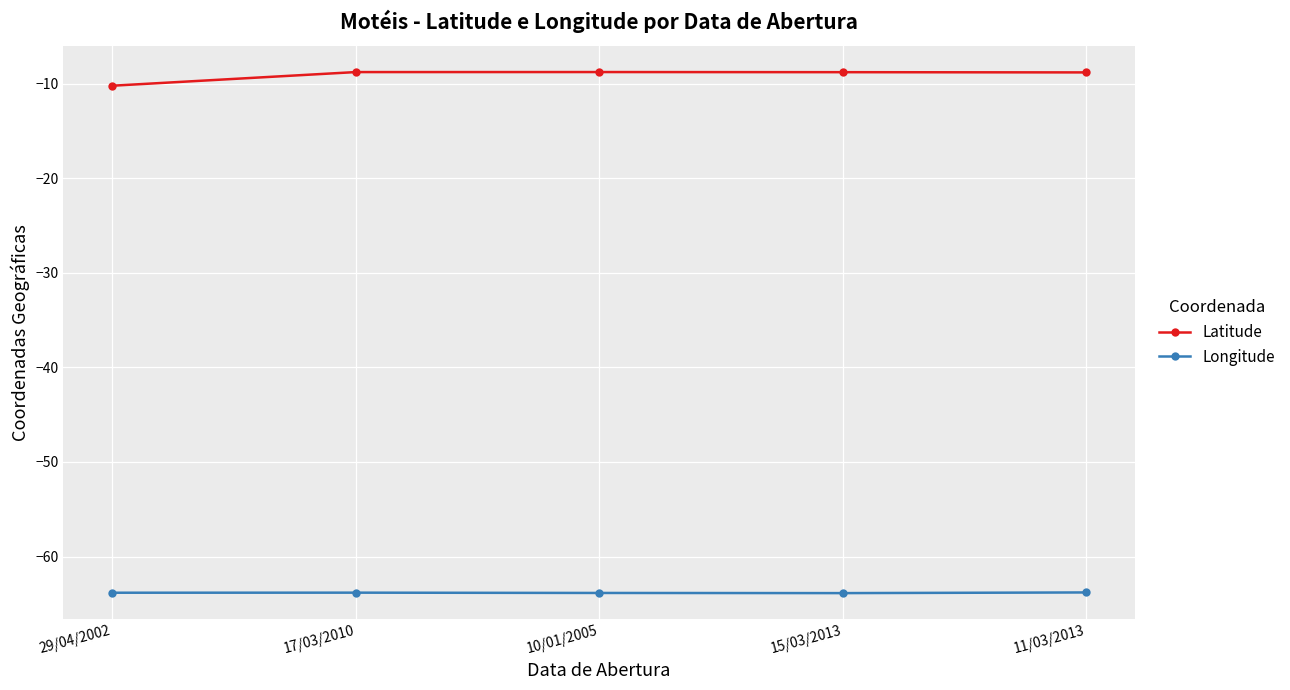

Is it true that Latitude equals -10.2 at 29/04/2002?

True